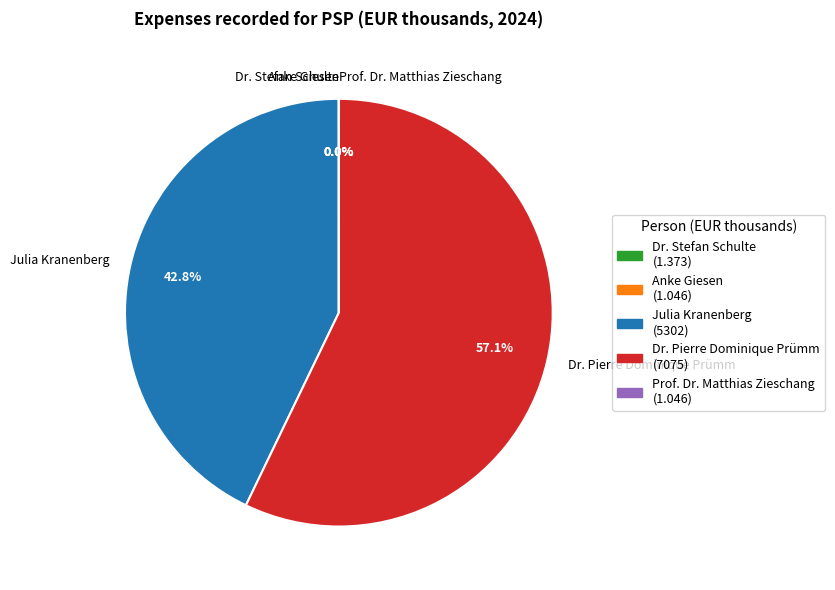

What percentage is the Julia Kranenberg slice, to the nearest percent?

43%